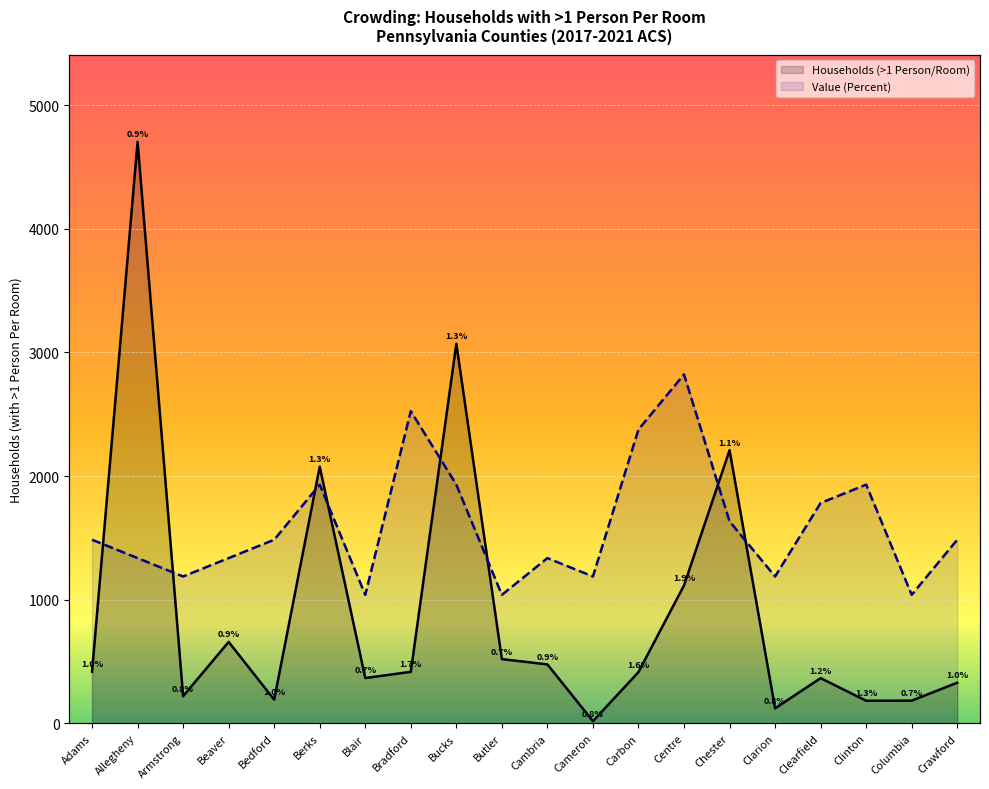

List the series in order of their overall mean, highest first.

Value (Percent), Households (>1 Person/Room)